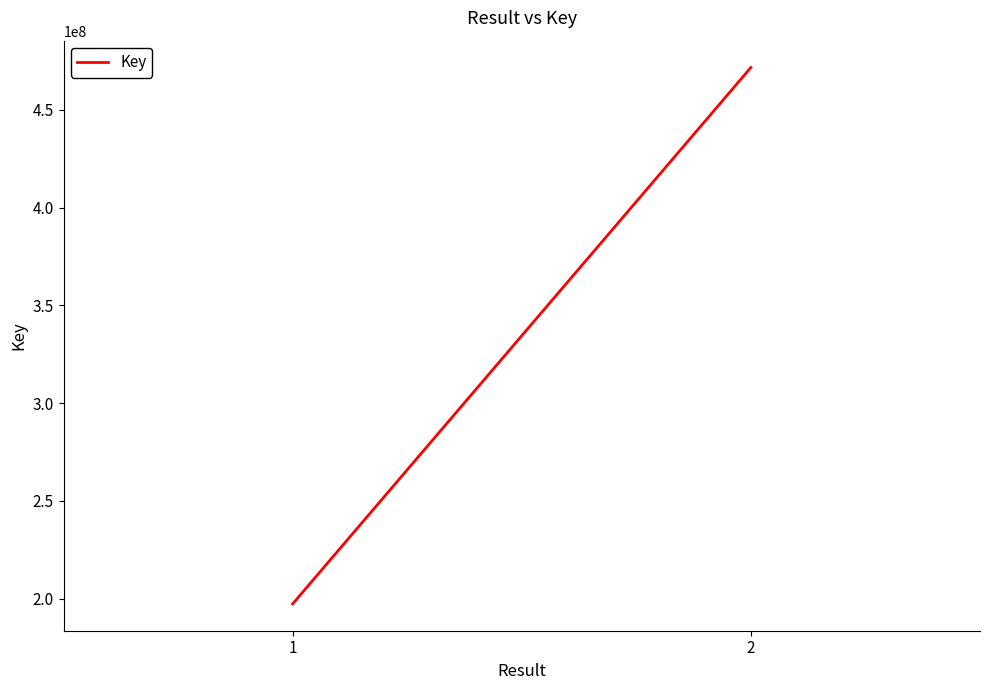

List the labels in order of value, largest first.

2, 1